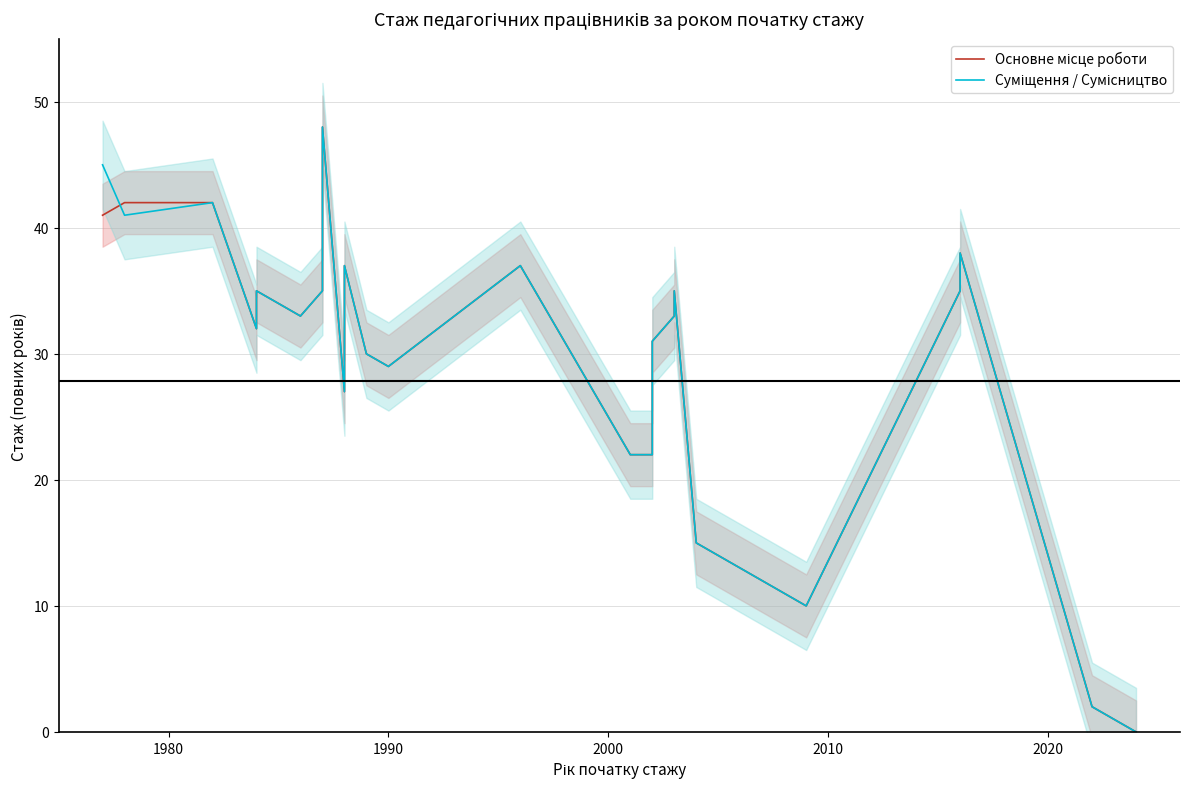

The value of Суміщення / Сумісництво at 25 is -20. True or false?

False